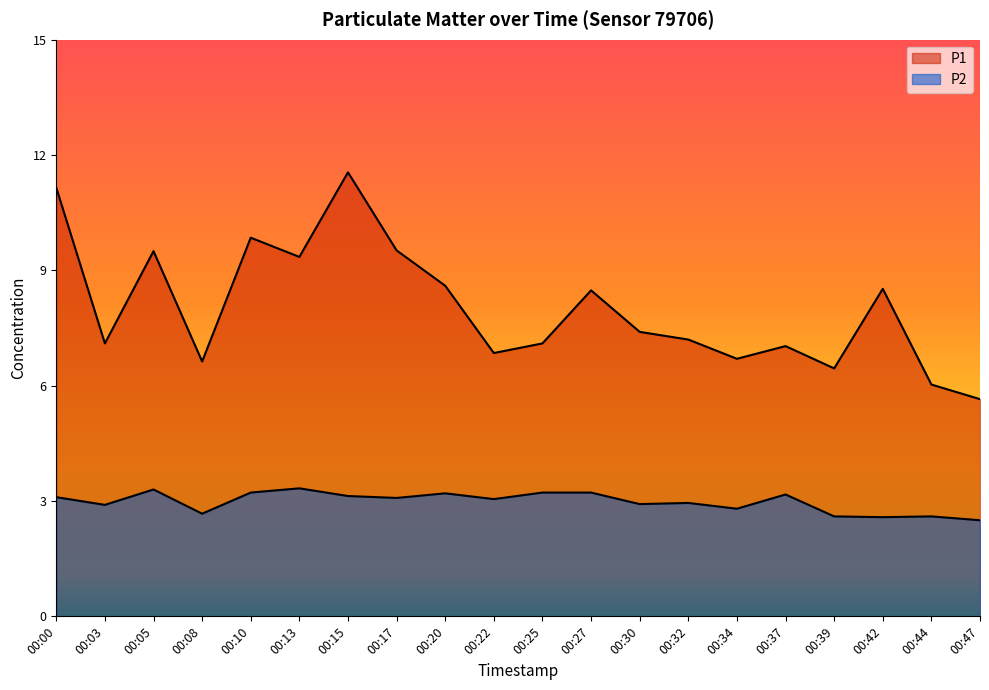

True or false: P1 and P2 cross at least once.

False